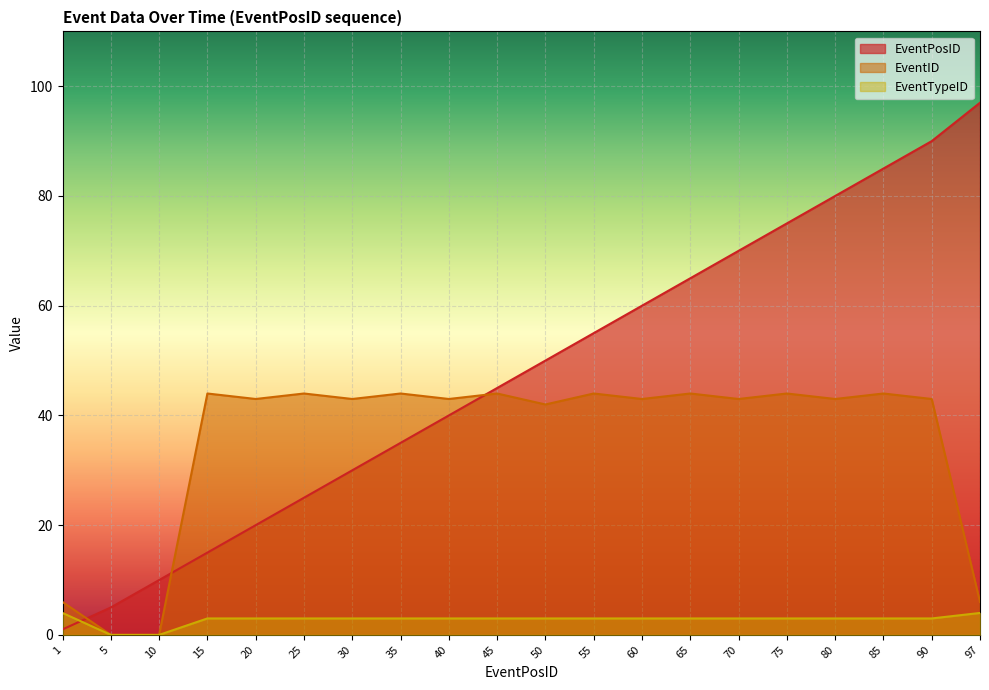

Read the EventID value at 50, to the nearest 10.

40